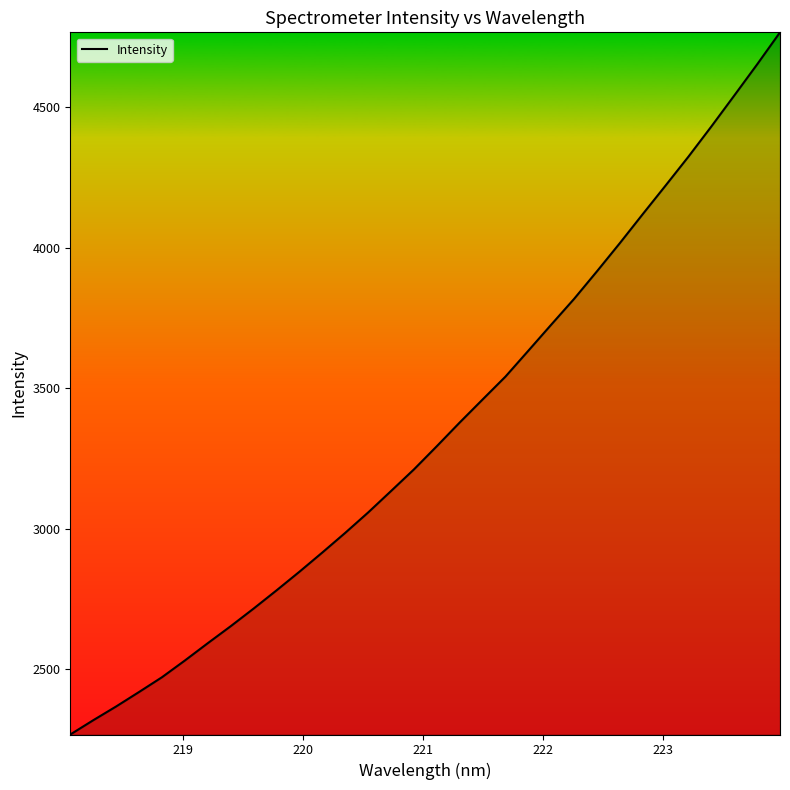

Reading right to left, list all the values displayed in this chart.

4766.2	4652.2	4541.4	4431.5	4324.3	4221.4	4119.5	4016.5	3916.2	3818.1	3726.3	3633.6	3541.4	3459.9	3378.0	3293.7	3211.1	3134.2	3057.9	2985.4	2915.5	2847.1	2780.7	2716.0	2653.3	2592.8	2531.2	2471.7	2419.2	2367.7	2318.7	2268.0